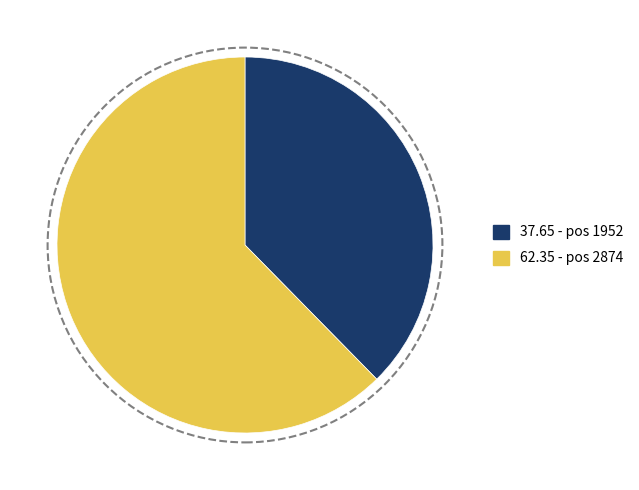

Is there any slice that represents more than half of the pie?

Yes